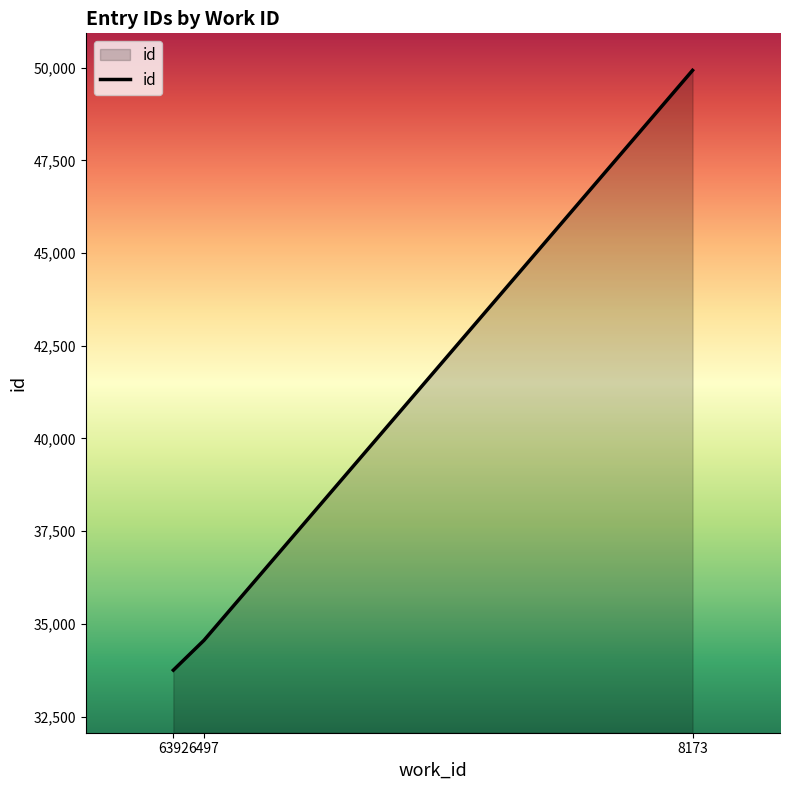

Rank the categories by value from lowest to highest.

6392, 6497, 8173